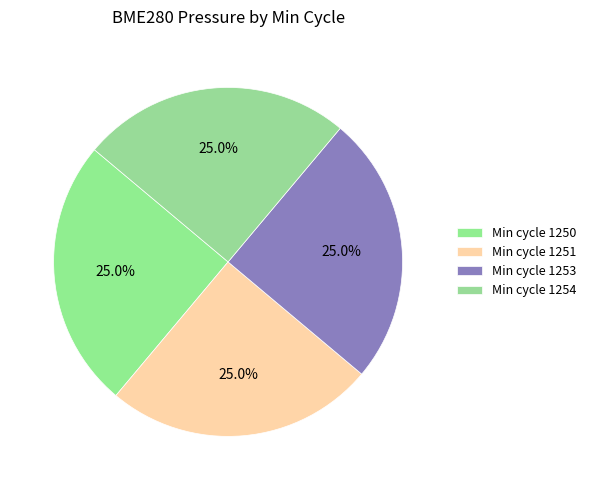

How many segments does this pie chart have?

4